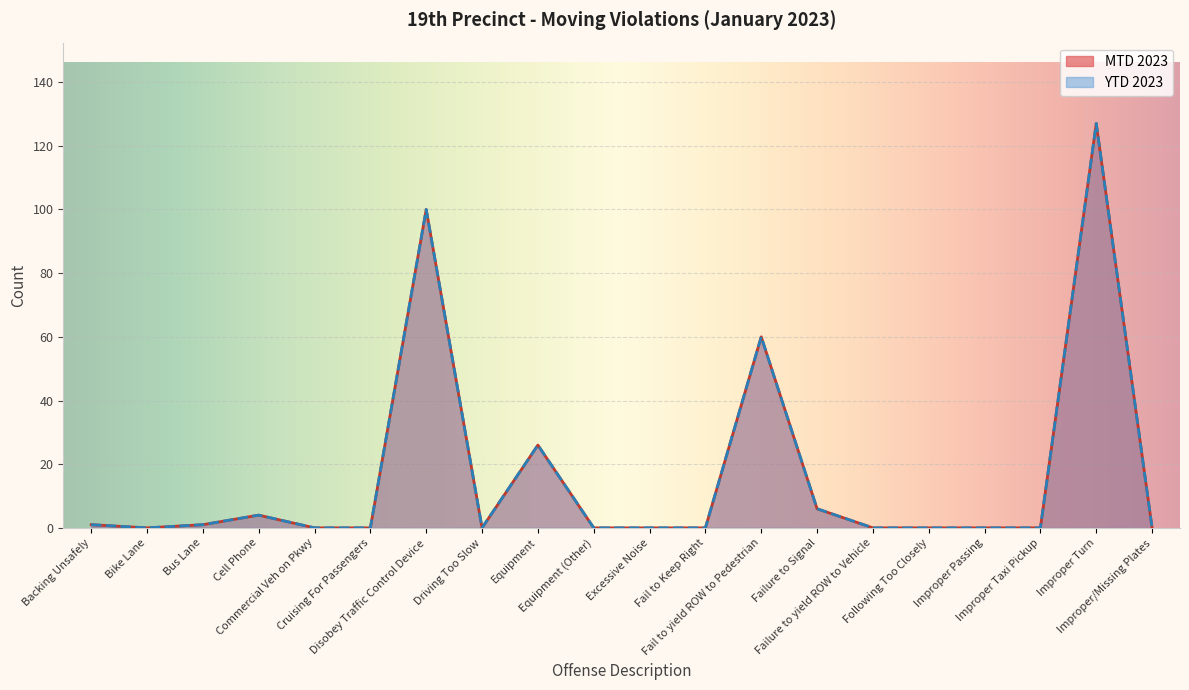

At which category does the chart reach its minimum across all series?

Bike Lane